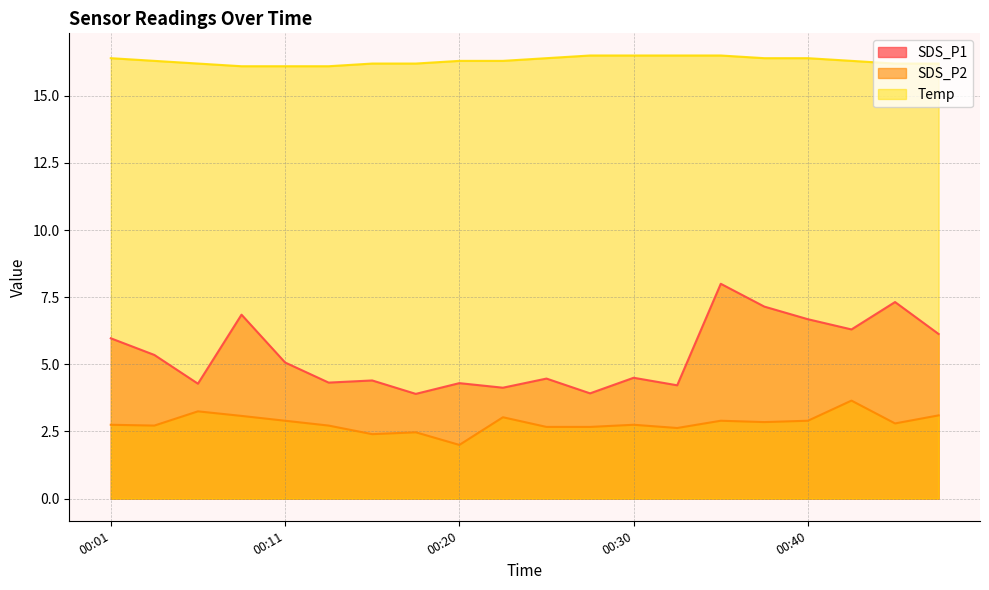

At which category does SDS_P1 reach its first local peak?

00:08